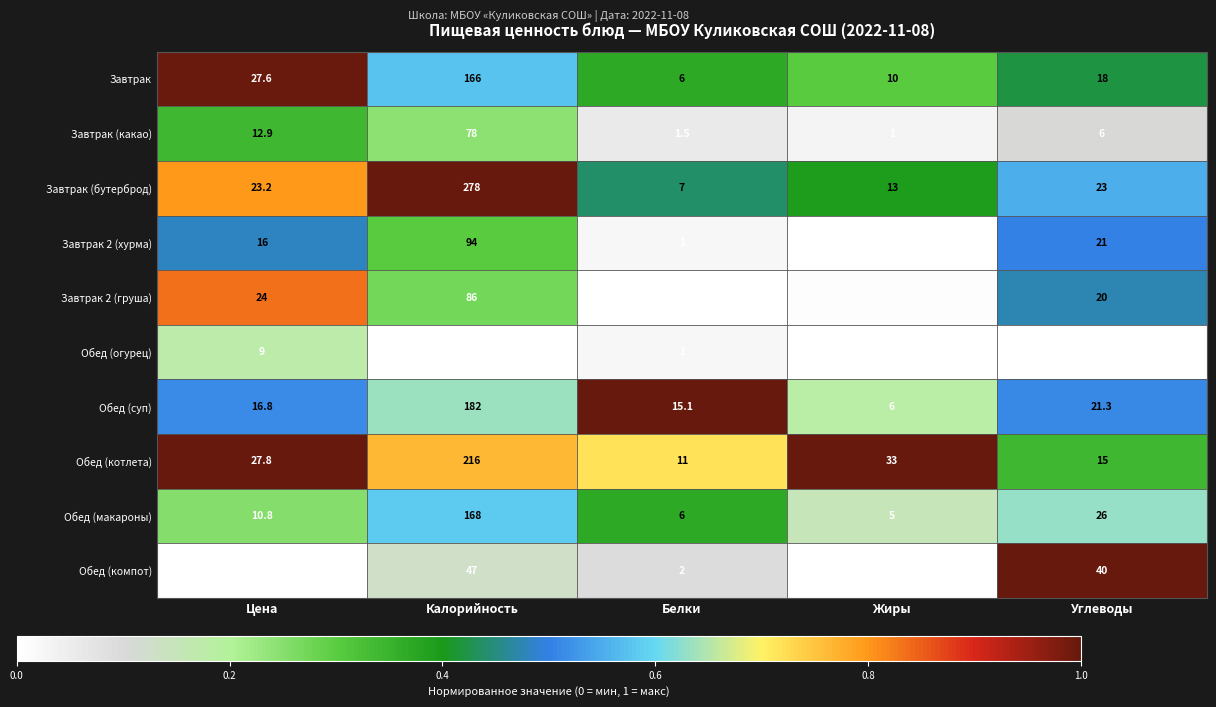

List the series in order of their peak value, lowest first.

Обед (огурец), Обед (компот), Завтрак (какао), Завтрак 2 (груша), Завтрак 2 (хурма), Завтрак, Обед (макароны), Обед (суп), Обед (котлета), Завтрак (бутерброд)